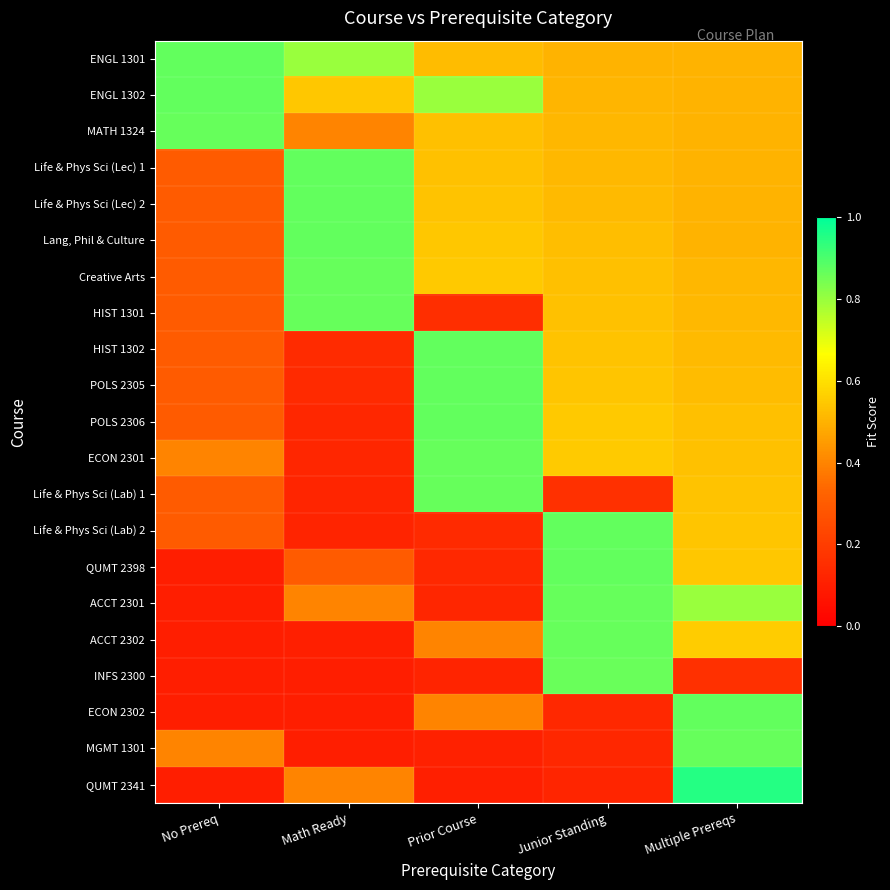

Reading left to right, what are all the values shown in this chart?

ENGL 1301: No Prereq=0.9	Math Ready=0.8	Prior Course=0.5	Junior Standing=0.5	Multiple Prereqs=0.5
ENGL 1302: No Prereq=0.9	Math Ready=0.5	Prior Course=0.8	Junior Standing=0.5	Multiple Prereqs=0.5
MATH 1324: No Prereq=0.9	Math Ready=0.4	Prior Course=0.5	Junior Standing=0.5	Multiple Prereqs=0.5
Life & Phys Sci (Lec) 1: No Prereq=0.3	Math Ready=0.9	Prior Course=0.5	Junior Standing=0.5	Multiple Prereqs=0.5
Life & Phys Sci (Lec) 2: No Prereq=0.3	Math Ready=0.9	Prior Course=0.5	Junior Standing=0.5	Multiple Prereqs=0.5
Lang, Phil & Culture: No Prereq=0.3	Math Ready=0.9	Prior Course=0.5	Junior Standing=0.5	Multiple Prereqs=0.5
Creative Arts: No Prereq=0.3	Math Ready=0.9	Prior Course=0.5	Junior Standing=0.5	Multiple Prereqs=0.5
HIST 1301: No Prereq=0.3	Math Ready=0.9	Prior Course=0.2	Junior Standing=0.5	Multiple Prereqs=0.5
HIST 1302: No Prereq=0.3	Math Ready=0.1	Prior Course=0.9	Junior Standing=0.5	Multiple Prereqs=0.5
POLS 2305: No Prereq=0.3	Math Ready=0.1	Prior Course=0.9	Junior Standing=0.5	Multiple Prereqs=0.5
POLS 2306: No Prereq=0.3	Math Ready=0.1	Prior Course=0.9	Junior Standing=0.5	Multiple Prereqs=0.5
ECON 2301: No Prereq=0.4	Math Ready=0.1	Prior Course=0.9	Junior Standing=0.6	Multiple Prereqs=0.5
Life & Phys Sci (Lab) 1: No Prereq=0.3	Math Ready=0.1	Prior Course=0.9	Junior Standing=0.2	Multiple Prereqs=0.5
Life & Phys Sci (Lab) 2: No Prereq=0.3	Math Ready=0.1	Prior Course=0.1	Junior Standing=0.9	Multiple Prereqs=0.5
QUMT 2398: No Prereq=0.1	Math Ready=0.3	Prior Course=0.1	Junior Standing=0.9	Multiple Prereqs=0.5
ACCT 2301: No Prereq=0.1	Math Ready=0.4	Prior Course=0.1	Junior Standing=0.9	Multiple Prereqs=0.8
ACCT 2302: No Prereq=0.1	Math Ready=0.1	Prior Course=0.4	Junior Standing=0.9	Multiple Prereqs=0.6
INFS 2300: No Prereq=0.1	Math Ready=0.1	Prior Course=0.1	Junior Standing=0.9	Multiple Prereqs=0.2
ECON 2302: No Prereq=0.1	Math Ready=0.1	Prior Course=0.4	Junior Standing=0.1	Multiple Prereqs=0.9
MGMT 1301: No Prereq=0.4	Math Ready=0.1	Prior Course=0.1	Junior Standing=0.1	Multiple Prereqs=0.9
QUMT 2341: No Prereq=0.1	Math Ready=0.4	Prior Course=0.1	Junior Standing=0.1	Multiple Prereqs=0.9